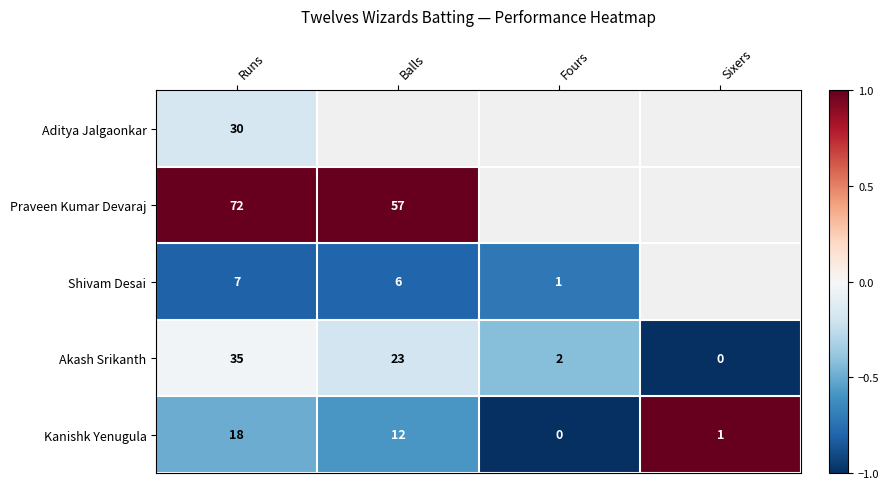

List the labels in order of Kanishk Yenugula value, smallest first.

Fours, Sixers, Balls, Runs